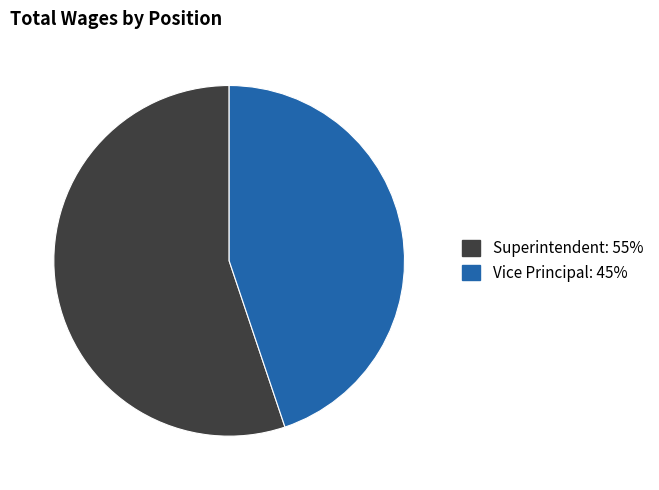

How many slices are in this pie chart?

2